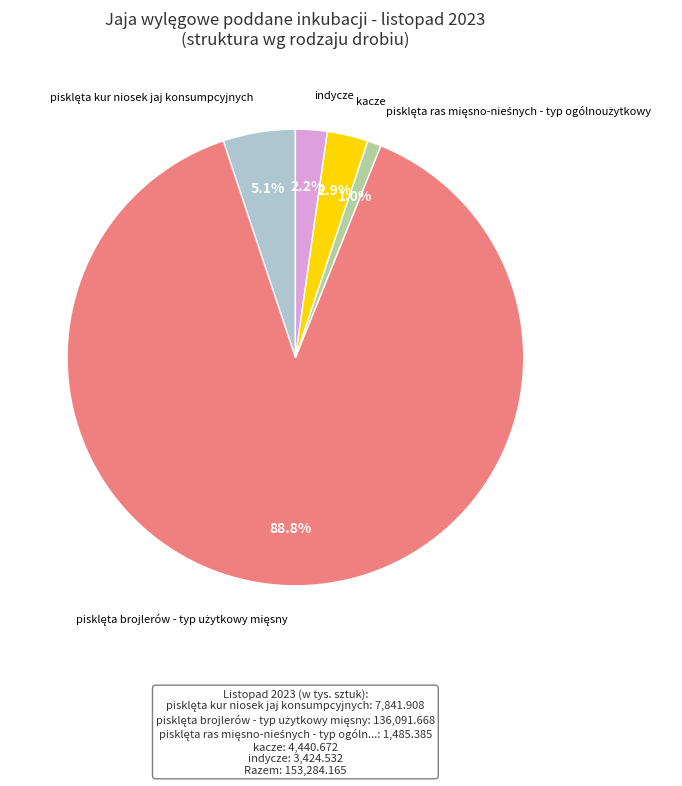

To the nearest percent, what is the average slice percentage?

20%